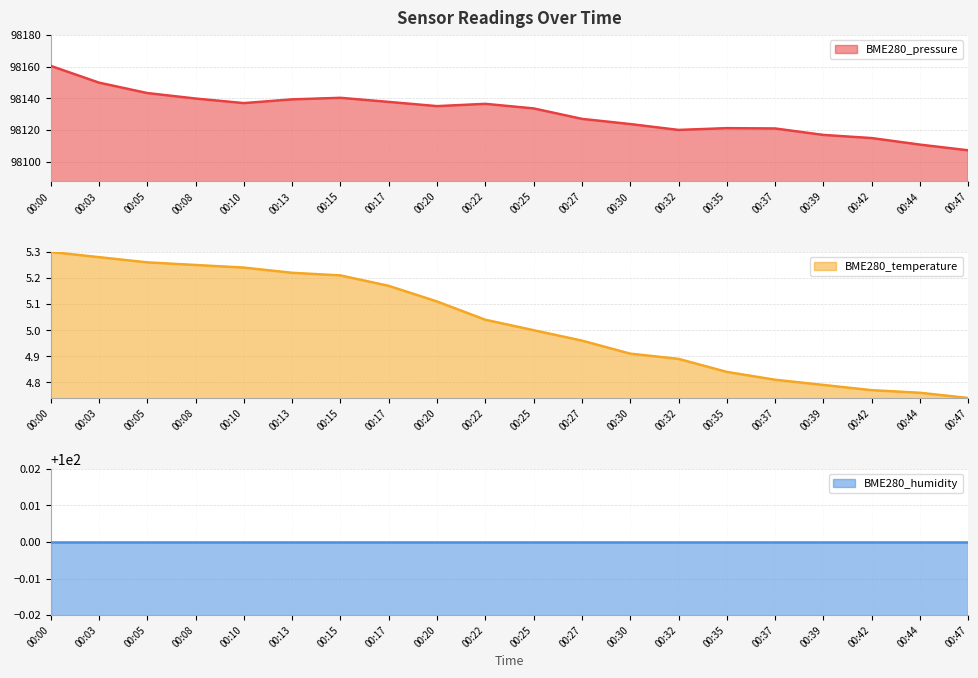

In BME280_pressure, how many points are higher than both neighbors (excluding endpoints)?

3